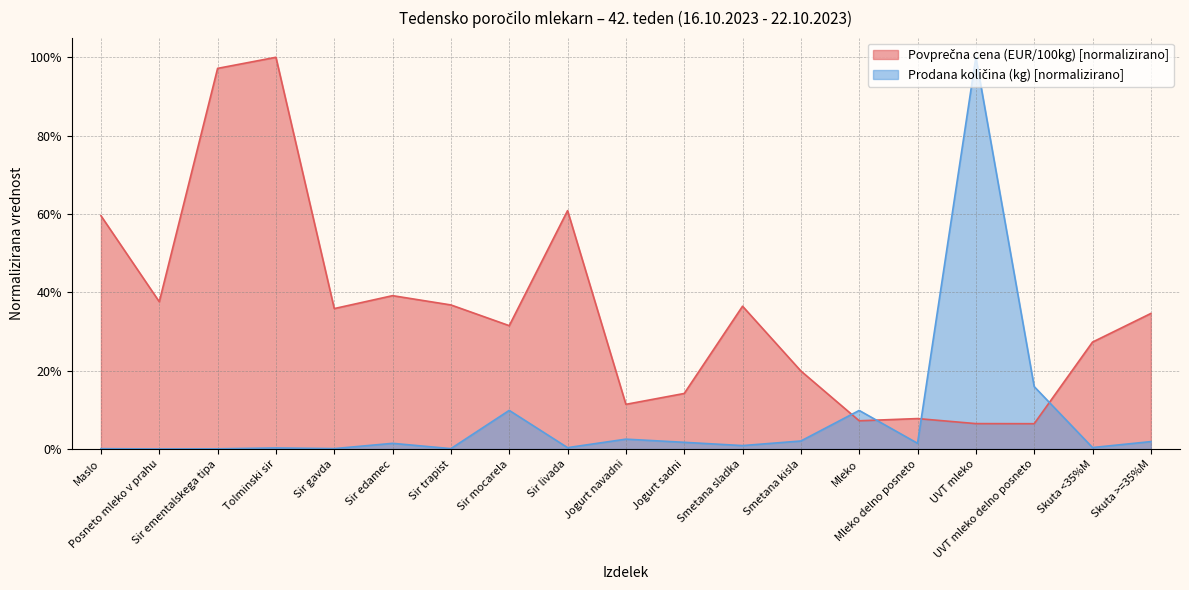

How many categories are shown in the chart?

19